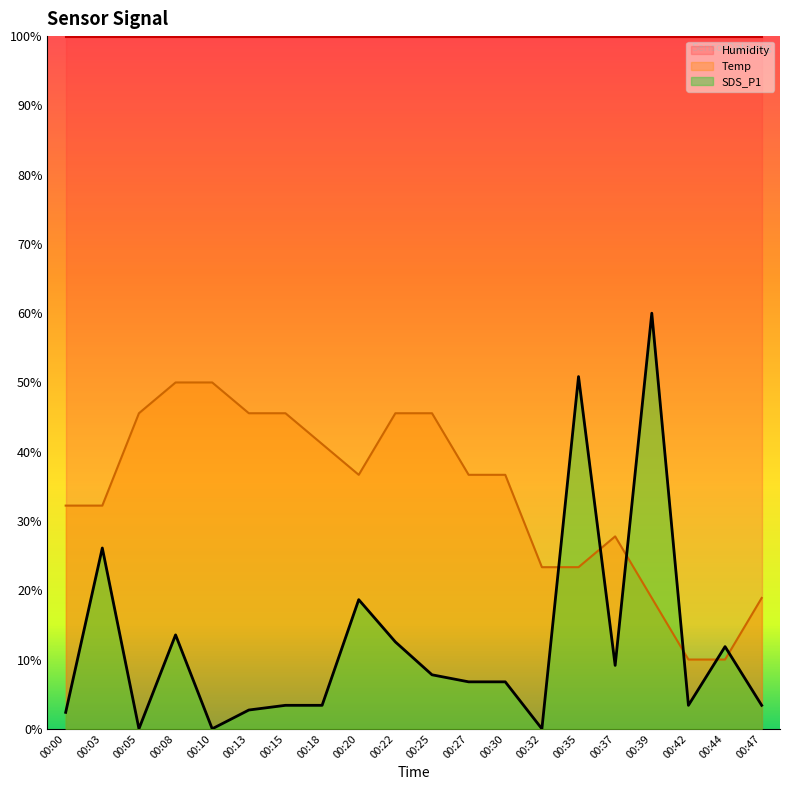

True or false: SDS_P1 and Temp cross at least once.

True